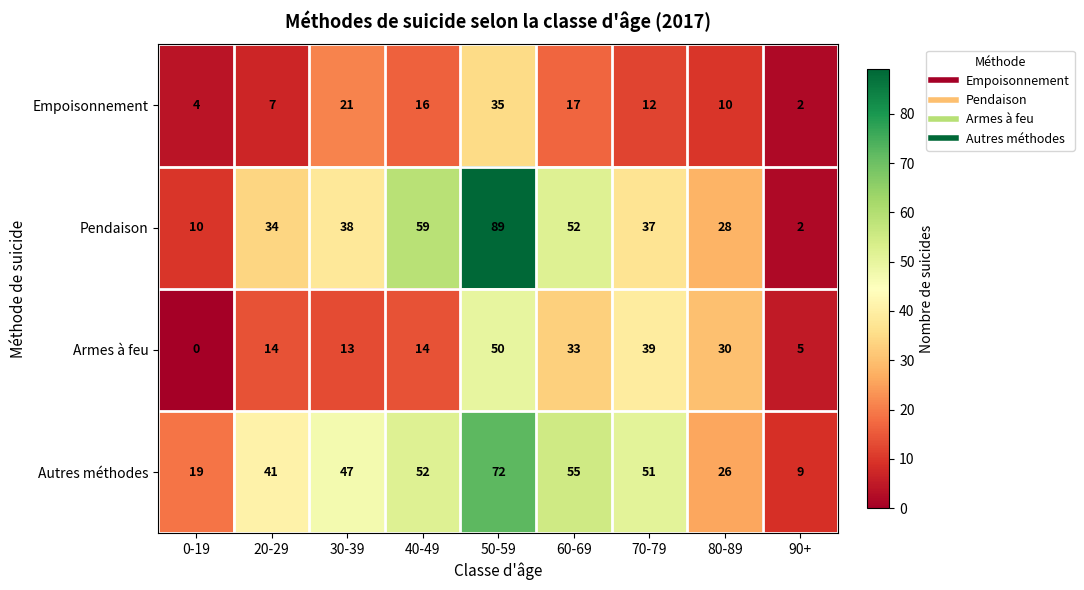

Where is Pendaison nearest to the value 45?

30-39